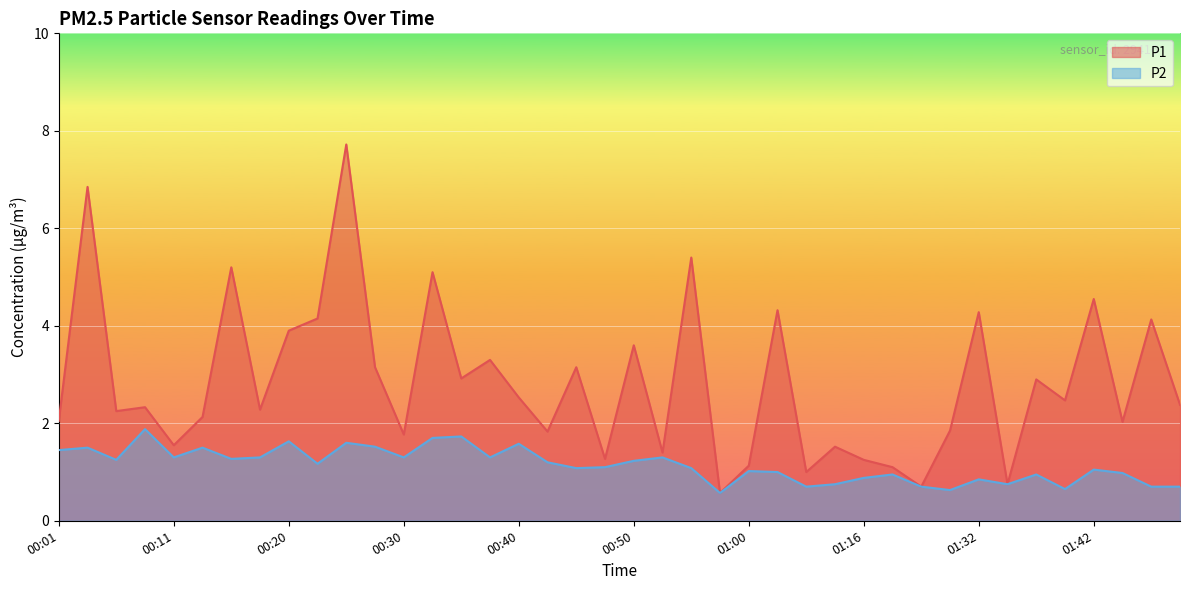

Does the chart display data point markers on the line(s)?

No